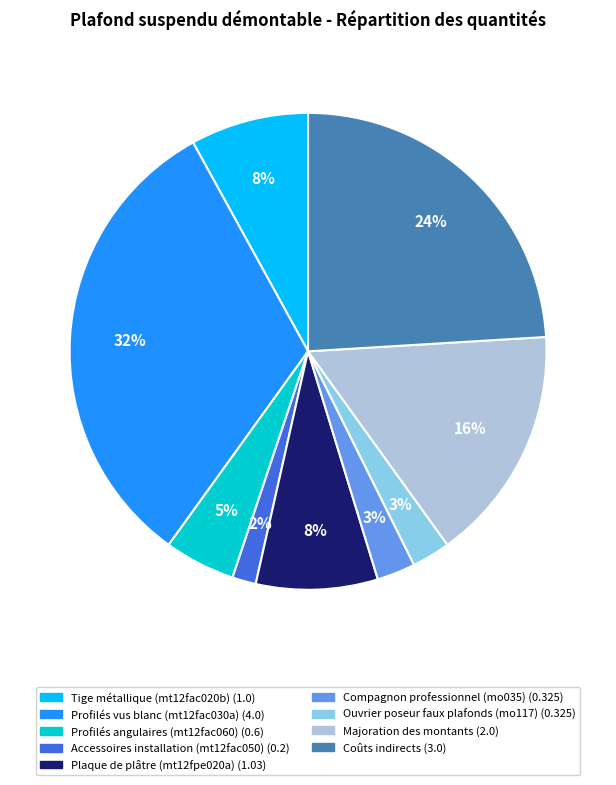

Does Tige métallique (mt12fac020b) account for over 50% of the chart?

No